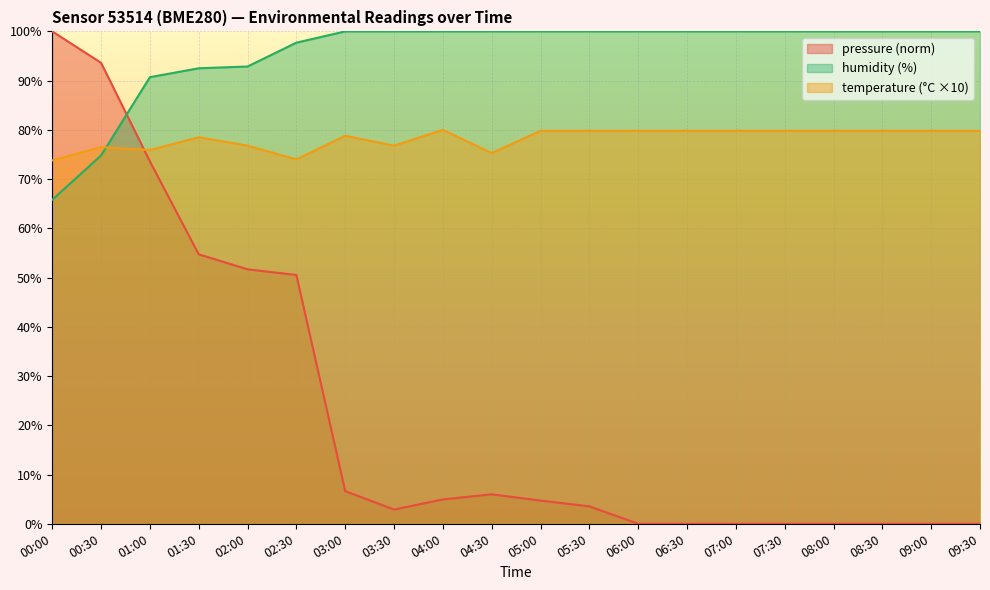

Which series has the widest spread of values?

pressure (norm)